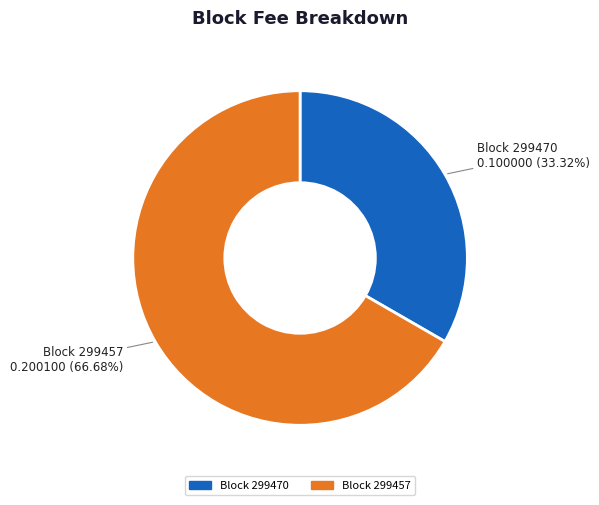

Is there any slice that represents more than half of the pie?

Yes